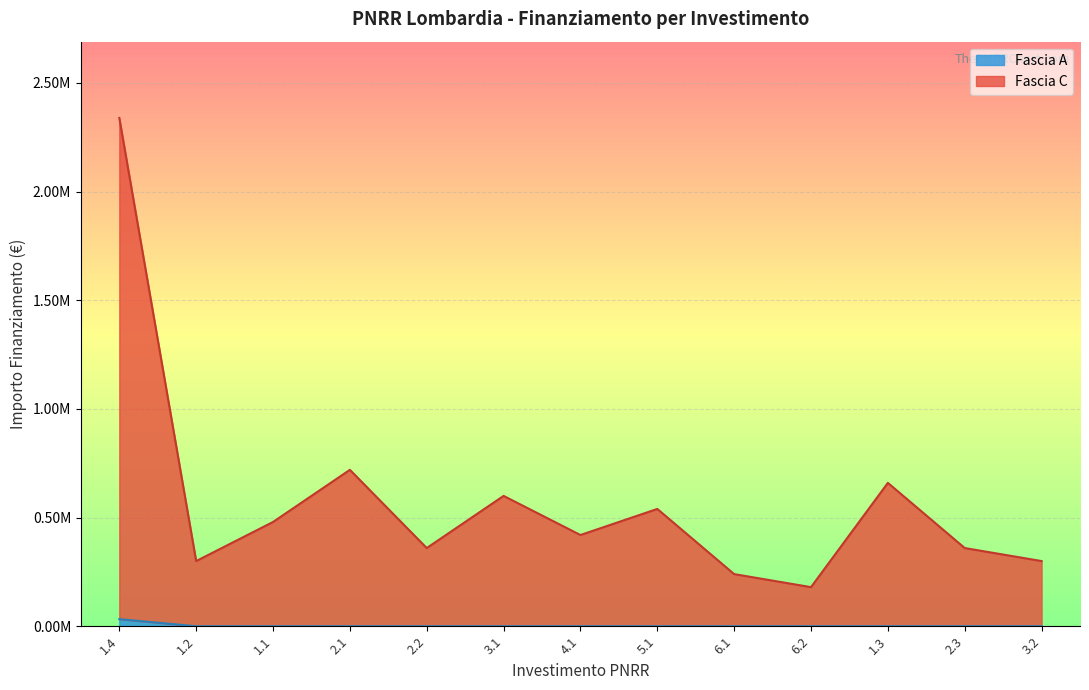

At which label is the value closest to 16294?

1.2